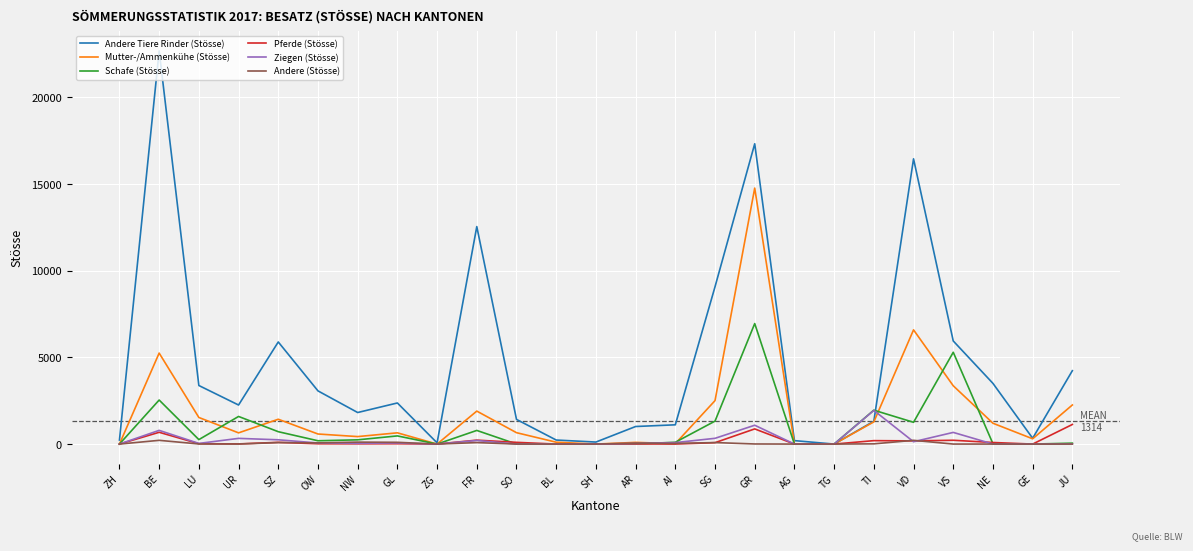

At how many categories does at least one series exceed 14269?

3